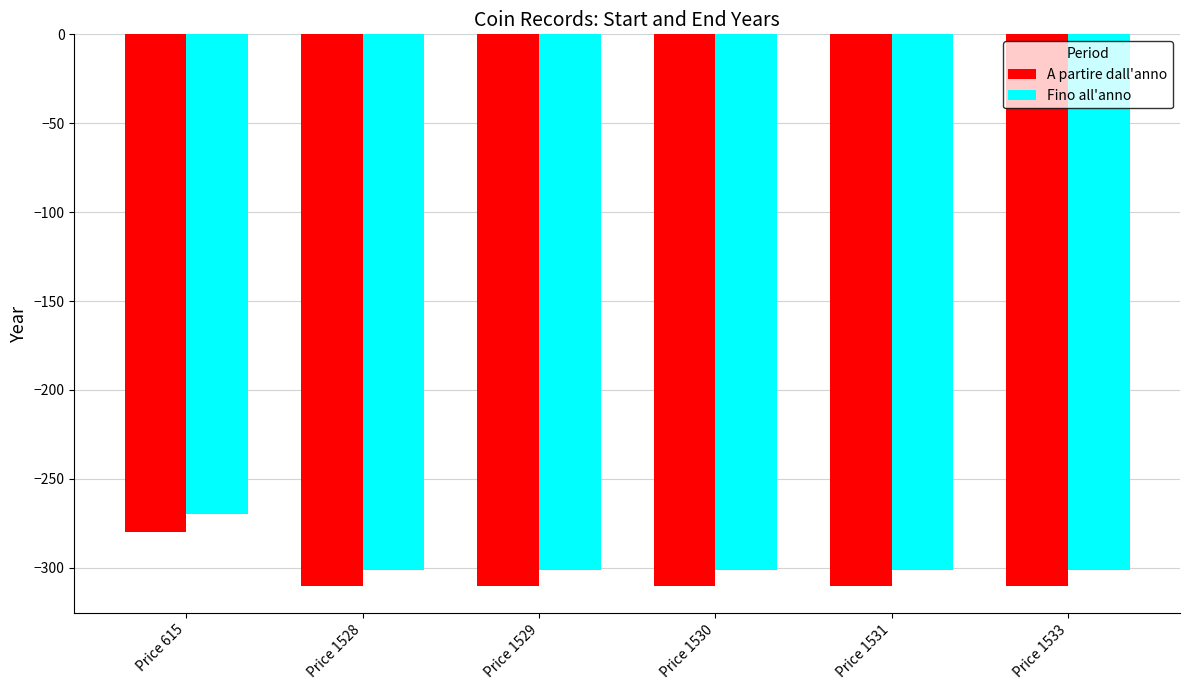

Is the value of Fino all'anno at Price 615 greater than the value of A partire dall'anno at Price 1530?

Yes